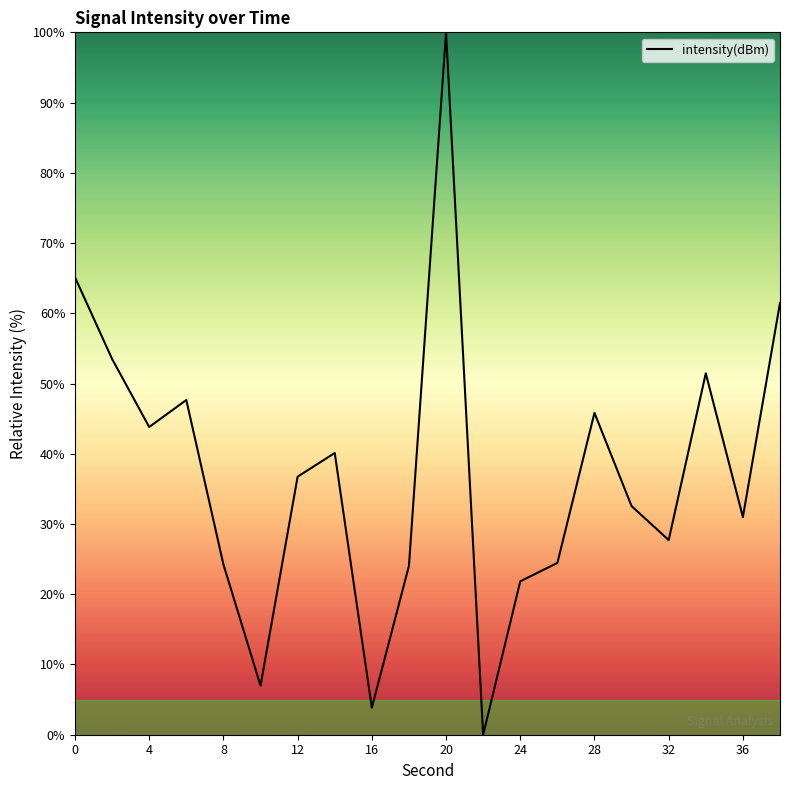

What is the greatest value displayed?

100.0